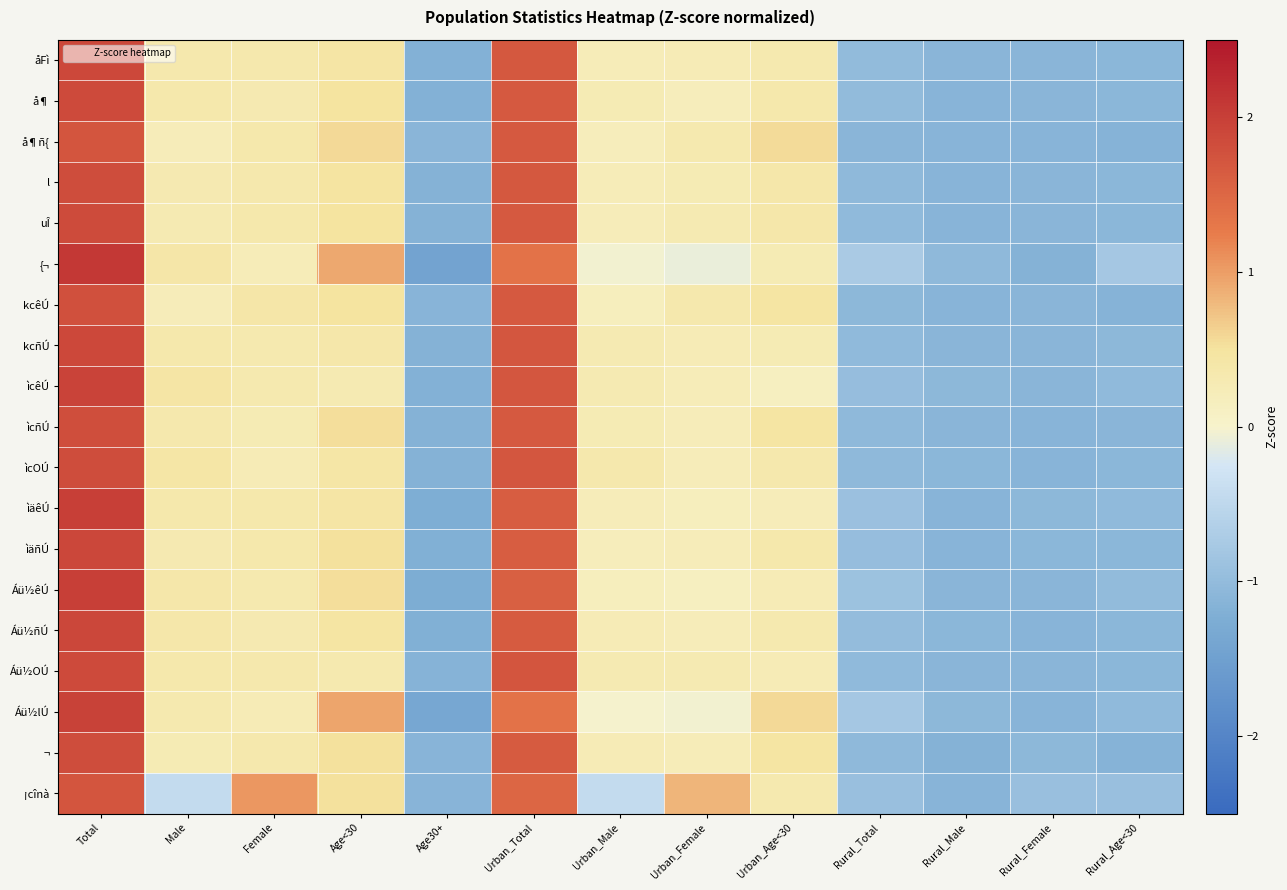

Reading left to right, transcribe all the data shown in this chart.

åFì: Total=1.9	Male=0.3	Female=0.3	Age<30=0.4	Age30+=-1.2	Urban_Total=1.7	Urban_Male=0.2	Urban_Female=0.2	Urban_Age<30=0.3	Rural_Total=-1.0	Rural_Male=-1.1	Rural_Female=-1.1	Rural_Age<30=-1.1
å¶: Total=1.9	Male=0.4	Female=0.3	Age<30=0.5	Age30+=-1.2	Urban_Total=1.7	Urban_Male=0.3	Urban_Female=0.2	Urban_Age<30=0.4	Rural_Total=-1.0	Rural_Male=-1.1	Rural_Female=-1.1	Rural_Age<30=-1.1
å¶ñ{: Total=1.7	Male=0.2	Female=0.4	Age<30=0.6	Age30+=-1.1	Urban_Total=1.7	Urban_Male=0.2	Urban_Female=0.3	Urban_Age<30=0.6	Rural_Total=-1.1	Rural_Male=-1.1	Rural_Female=-1.1	Rural_Age<30=-1.1
l: Total=1.8	Male=0.3	Female=0.3	Age<30=0.5	Age30+=-1.2	Urban_Total=1.7	Urban_Male=0.2	Urban_Female=0.3	Urban_Age<30=0.4	Rural_Total=-1.0	Rural_Male=-1.1	Rural_Female=-1.1	Rural_Age<30=-1.1
uÎ: Total=1.8	Male=0.3	Female=0.4	Age<30=0.5	Age30+=-1.2	Urban_Total=1.7	Urban_Male=0.2	Urban_Female=0.3	Urban_Age<30=0.4	Rural_Total=-1.0	Rural_Male=-1.1	Rural_Female=-1.1	Rural_Age<30=-1.1
{¬: Total=2.1	Male=0.4	Female=0.2	Age<30=0.9	Age30+=-1.4	Urban_Total=1.4	Urban_Male=-0.0	Urban_Female=-0.1	Urban_Age<30=0.3	Rural_Total=-0.7	Rural_Male=-1.0	Rural_Female=-1.2	Rural_Age<30=-0.8
kcêÚ: Total=1.8	Male=0.2	Female=0.4	Age<30=0.5	Age30+=-1.1	Urban_Total=1.7	Urban_Male=0.2	Urban_Female=0.3	Urban_Age<30=0.5	Rural_Total=-1.1	Rural_Male=-1.1	Rural_Female=-1.1	Rural_Age<30=-1.1
kcñÚ: Total=1.9	Male=0.4	Female=0.3	Age<30=0.4	Age30+=-1.2	Urban_Total=1.7	Urban_Male=0.3	Urban_Female=0.2	Urban_Age<30=0.3	Rural_Total=-1.0	Rural_Male=-1.1	Rural_Female=-1.1	Rural_Age<30=-1.1
ìcêÚ: Total=1.9	Male=0.4	Female=0.3	Age<30=0.3	Age30+=-1.2	Urban_Total=1.7	Urban_Male=0.3	Urban_Female=0.2	Urban_Age<30=0.1	Rural_Total=-1.0	Rural_Male=-1.1	Rural_Female=-1.1	Rural_Age<30=-1.0
ìcñÚ: Total=1.8	Male=0.3	Female=0.3	Age<30=0.5	Age30+=-1.2	Urban_Total=1.7	Urban_Male=0.3	Urban_Female=0.2	Urban_Age<30=0.5	Rural_Total=-1.0	Rural_Male=-1.1	Rural_Female=-1.1	Rural_Age<30=-1.1
ìcOÚ: Total=1.8	Male=0.4	Female=0.2	Age<30=0.4	Age30+=-1.2	Urban_Total=1.7	Urban_Male=0.3	Urban_Female=0.2	Urban_Age<30=0.3	Rural_Total=-1.0	Rural_Male=-1.1	Rural_Female=-1.1	Rural_Age<30=-1.1
ìäêÚ: Total=2.0	Male=0.4	Female=0.4	Age<30=0.4	Age30+=-1.2	Urban_Total=1.6	Urban_Male=0.2	Urban_Female=0.2	Urban_Age<30=0.2	Rural_Total=-0.9	Rural_Male=-1.1	Rural_Female=-1.1	Rural_Age<30=-1.0
ìäñÚ: Total=1.9	Male=0.3	Female=0.4	Age<30=0.5	Age30+=-1.2	Urban_Total=1.6	Urban_Male=0.2	Urban_Female=0.2	Urban_Age<30=0.4	Rural_Total=-1.0	Rural_Male=-1.1	Rural_Female=-1.1	Rural_Age<30=-1.1
Áü½êÚ: Total=2.0	Male=0.4	Female=0.3	Age<30=0.5	Age30+=-1.3	Urban_Total=1.6	Urban_Male=0.2	Urban_Female=0.1	Urban_Age<30=0.2	Rural_Total=-0.9	Rural_Male=-1.1	Rural_Female=-1.1	Rural_Age<30=-1.0
Áü½ñÚ: Total=1.9	Male=0.4	Female=0.3	Age<30=0.5	Age30+=-1.2	Urban_Total=1.7	Urban_Male=0.2	Urban_Female=0.2	Urban_Age<30=0.3	Rural_Total=-1.0	Rural_Male=-1.1	Rural_Female=-1.1	Rural_Age<30=-1.1
Áü½OÚ: Total=1.9	Male=0.4	Female=0.3	Age<30=0.3	Age30+=-1.1	Urban_Total=1.7	Urban_Male=0.3	Urban_Female=0.3	Urban_Age<30=0.3	Rural_Total=-1.0	Rural_Male=-1.1	Rural_Female=-1.1	Rural_Age<30=-1.1
Áü½lÚ: Total=2.0	Male=0.3	Female=0.2	Age<30=0.9	Age30+=-1.4	Urban_Total=1.4	Urban_Male=-0.0	Urban_Female=-0.0	Urban_Age<30=0.6	Rural_Total=-0.8	Rural_Male=-1.1	Rural_Female=-1.1	Rural_Age<30=-1.0
¬: Total=1.8	Male=0.3	Female=0.4	Age<30=0.5	Age30+=-1.1	Urban_Total=1.7	Urban_Male=0.2	Urban_Female=0.2	Urban_Age<30=0.5	Rural_Total=-1.0	Rural_Male=-1.2	Rural_Female=-1.1	Rural_Age<30=-1.1
¡cînà: Total=1.7	Male=-0.4	Female=1.0	Age<30=0.5	Age30+=-1.1	Urban_Total=1.5	Urban_Male=-0.4	Urban_Female=0.8	Urban_Age<30=0.3	Rural_Total=-0.9	Rural_Male=-1.1	Rural_Female=-0.9	Rural_Age<30=-0.9